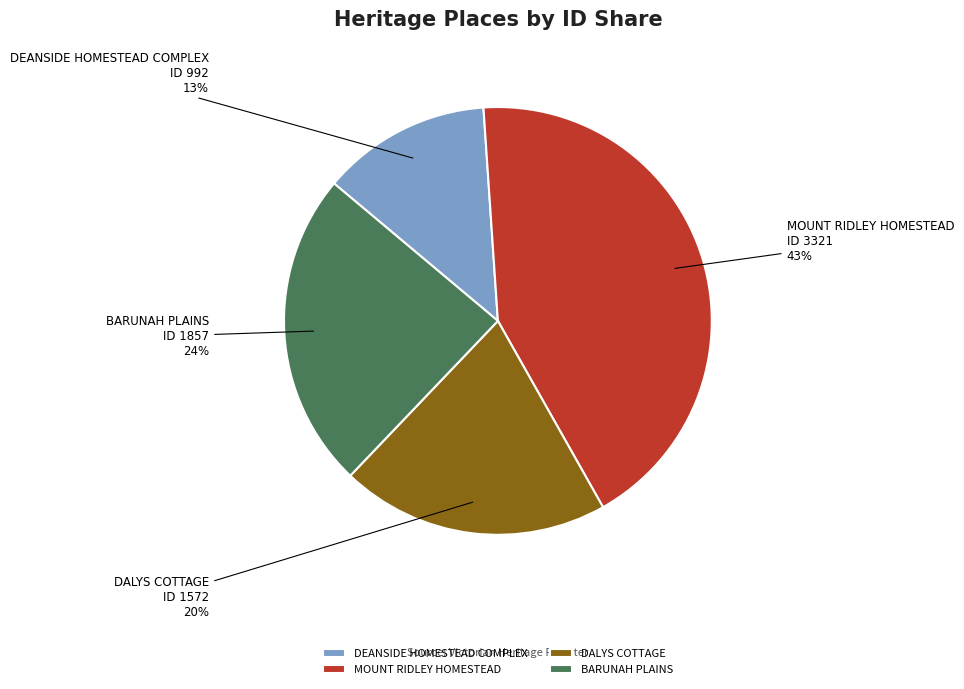

Which has a higher value, BARUNAH PLAINS or MOUNT RIDLEY HOMESTEAD?

MOUNT RIDLEY HOMESTEAD